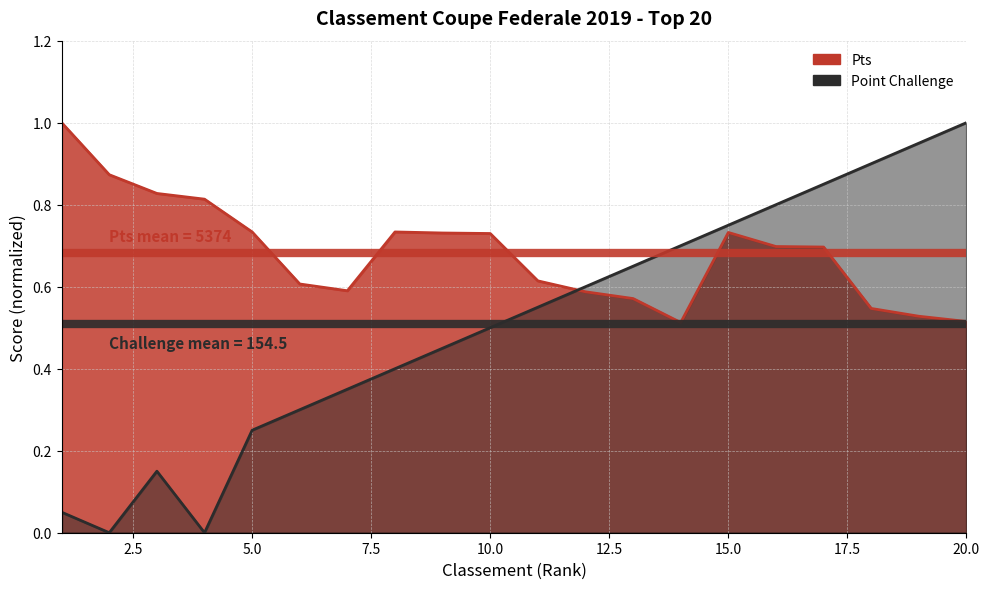

In Point Challenge, how many points are lower than both neighbors (excluding endpoints)?

2